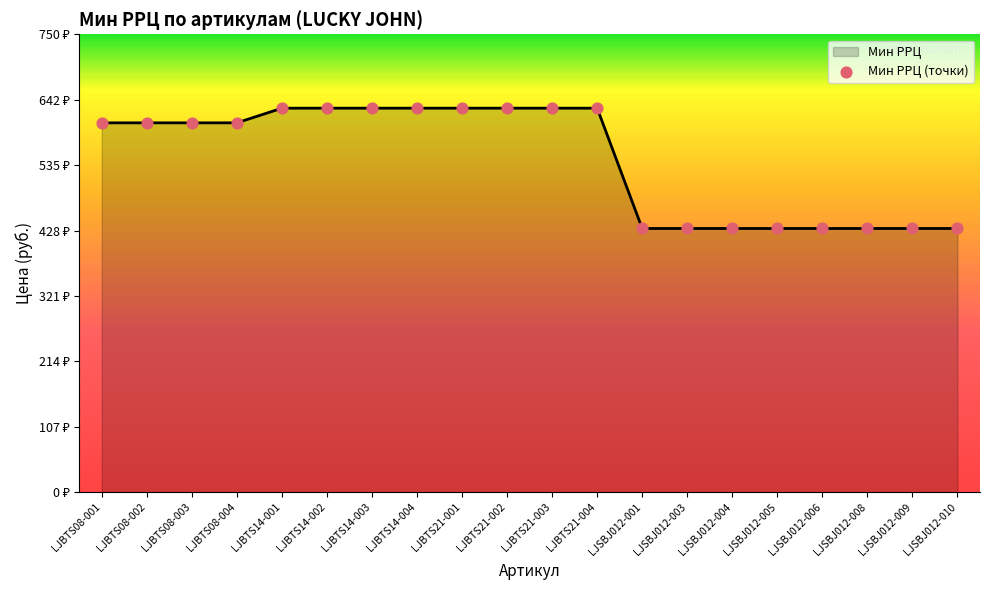

Is this an area chart (filled region under the line)?

Yes